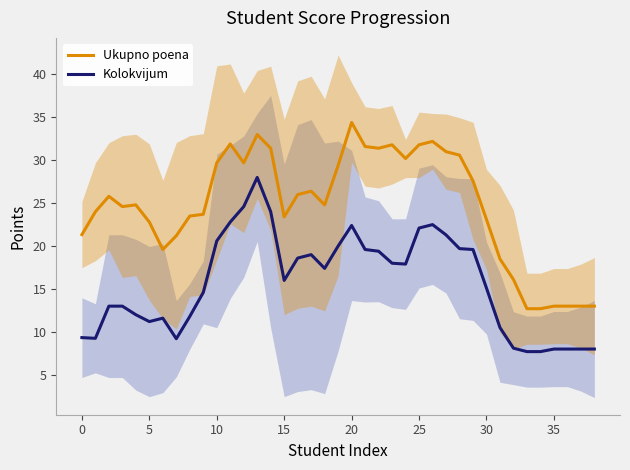

Is the value of Ukupno poena at 20 greater than the value of Kolokvijum at 30?

Yes